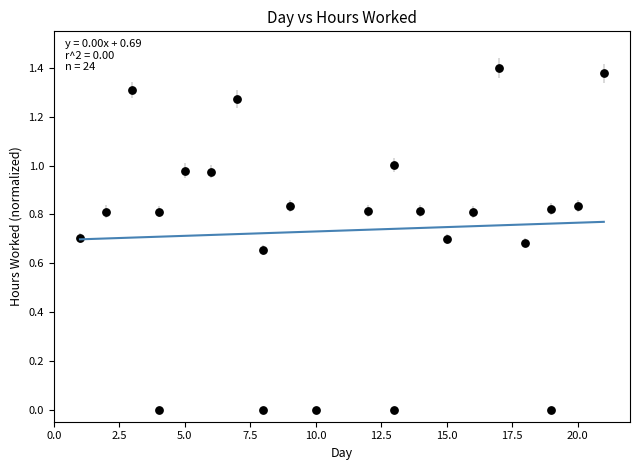

How many points are shown in the scatter plot?

24